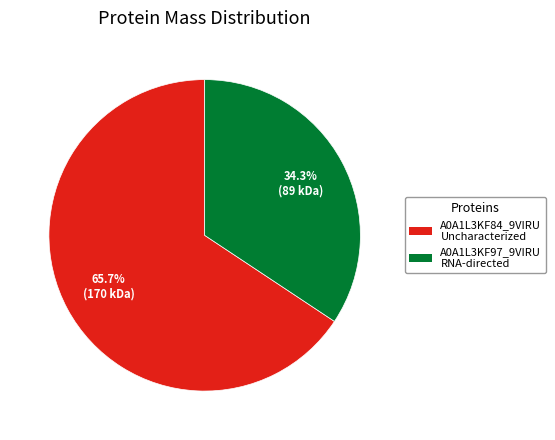

How many slices are in this pie chart?

2